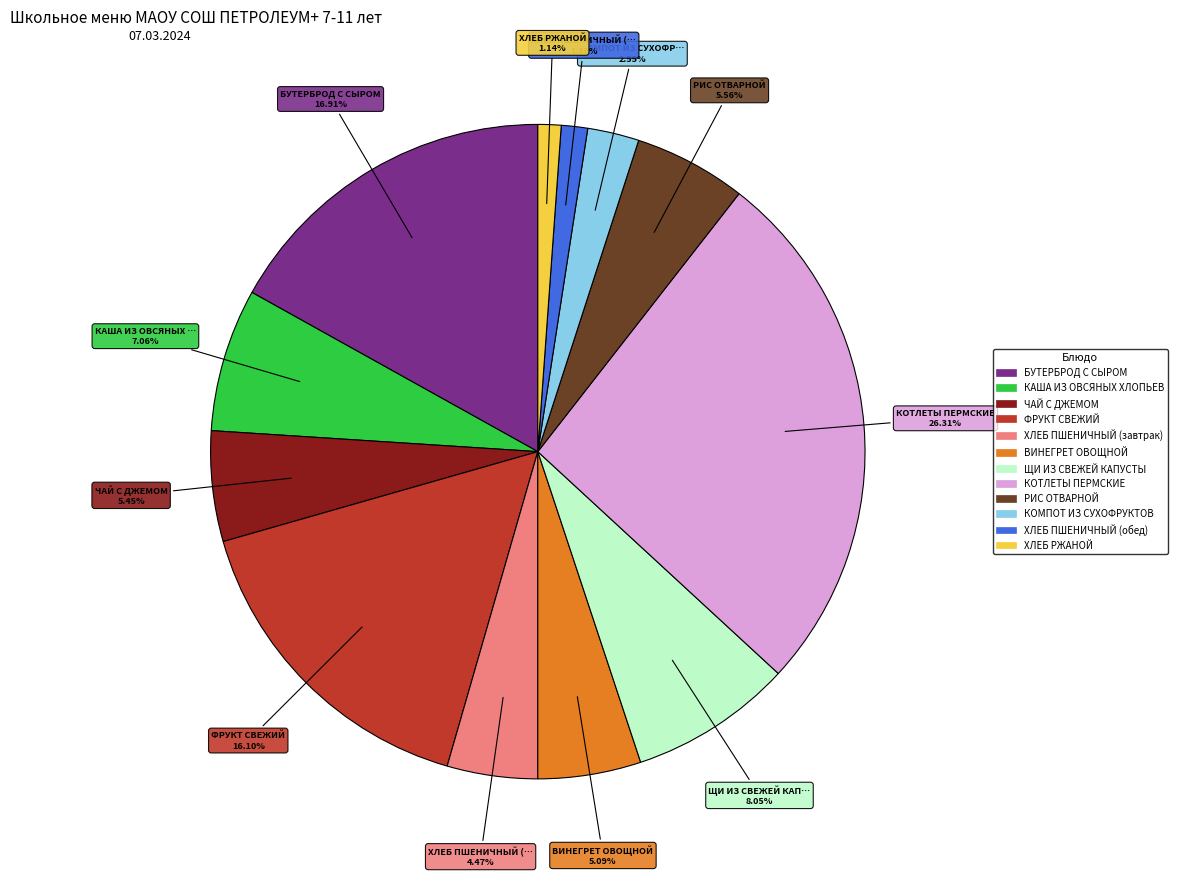

To the nearest percent, what is the combined percentage of ХЛЕБ ПШЕНИЧНЫЙ (завтрак) and ЩИ ИЗ СВЕЖЕЙ КАПУСТЫ?

13%